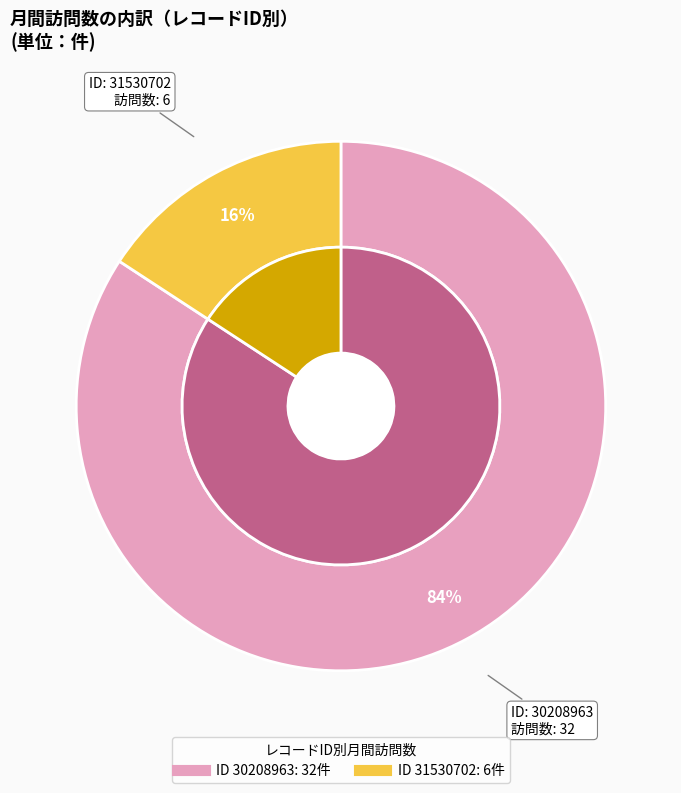

To the nearest percent, what portion does 31530702 represent?

16%